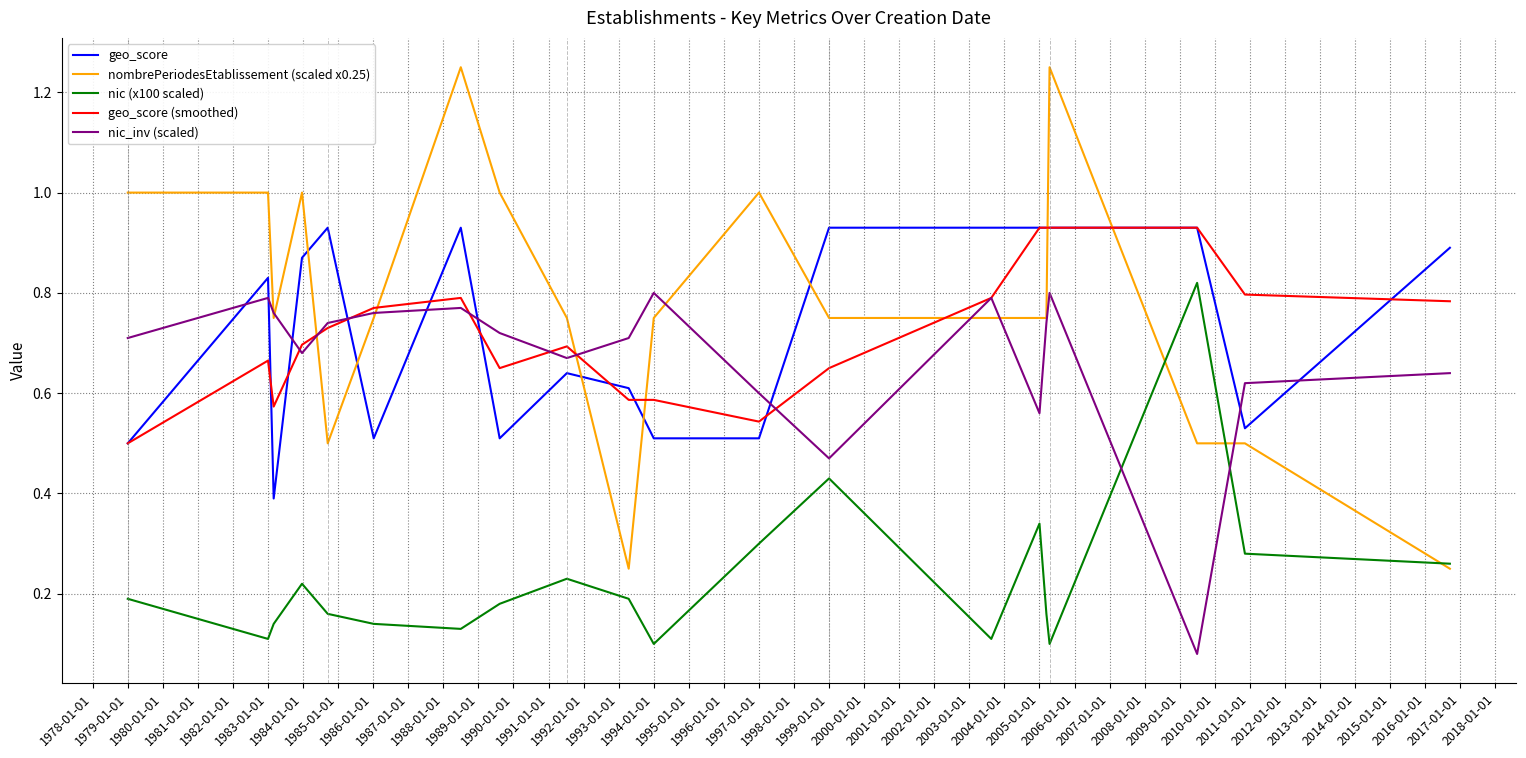

Does the chart have visible grid lines?

Yes